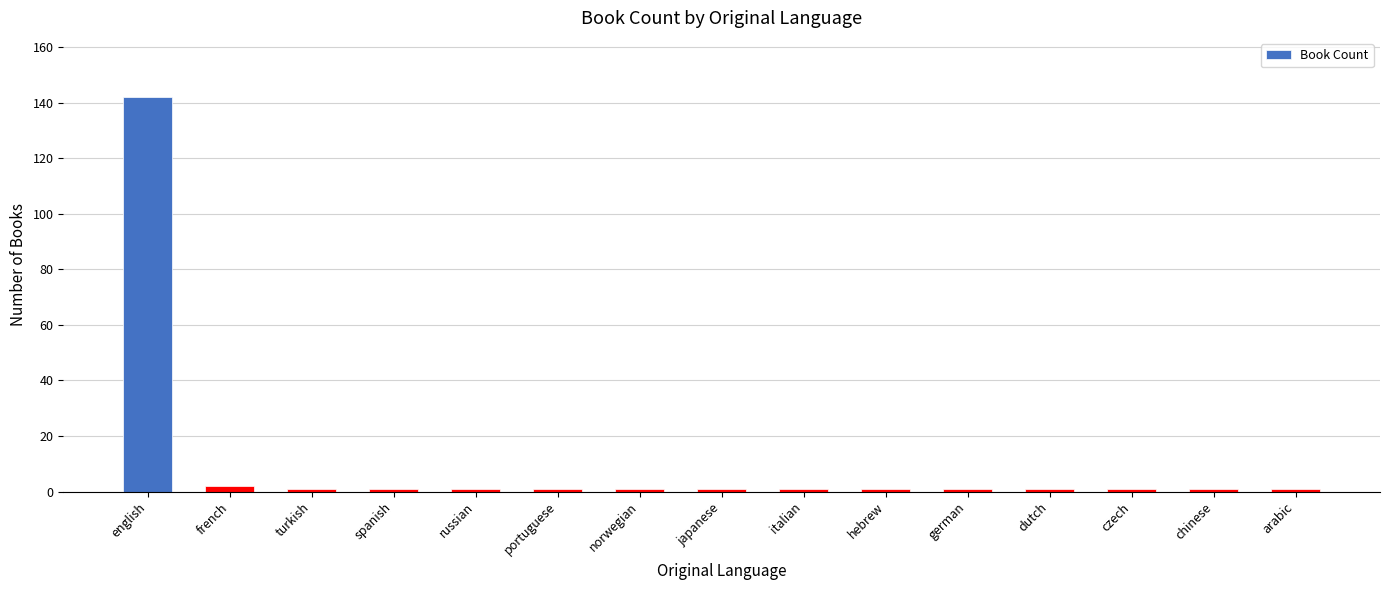

What is the maximum value shown in the chart?

142